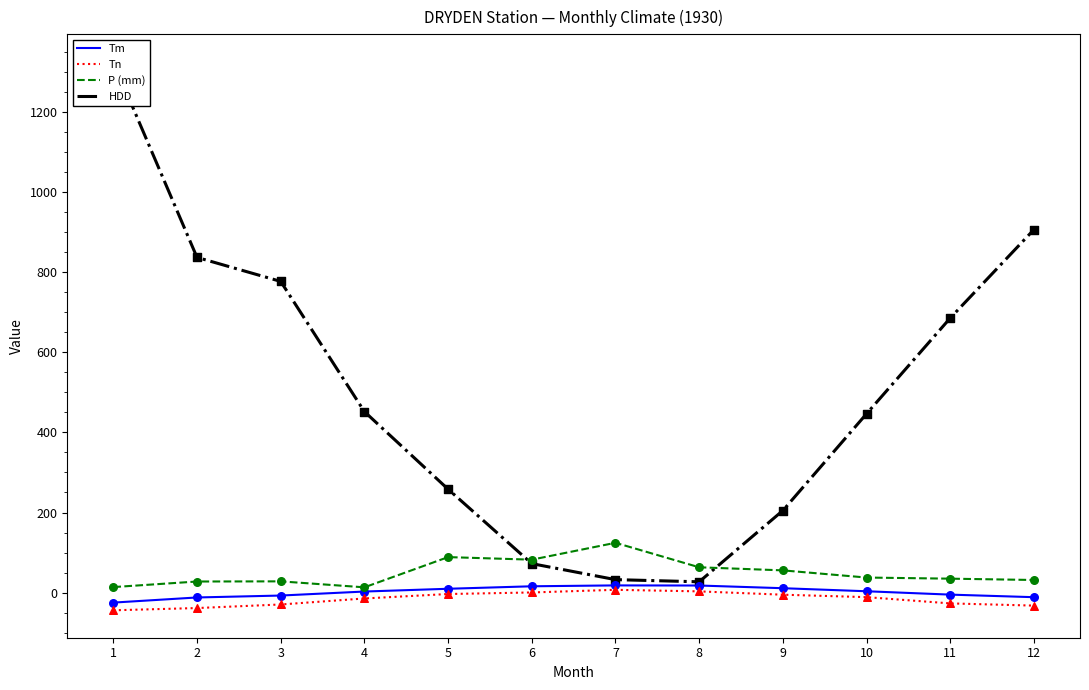

What are all the series names shown in the legend?

Tm, Tn, P (mm), HDD